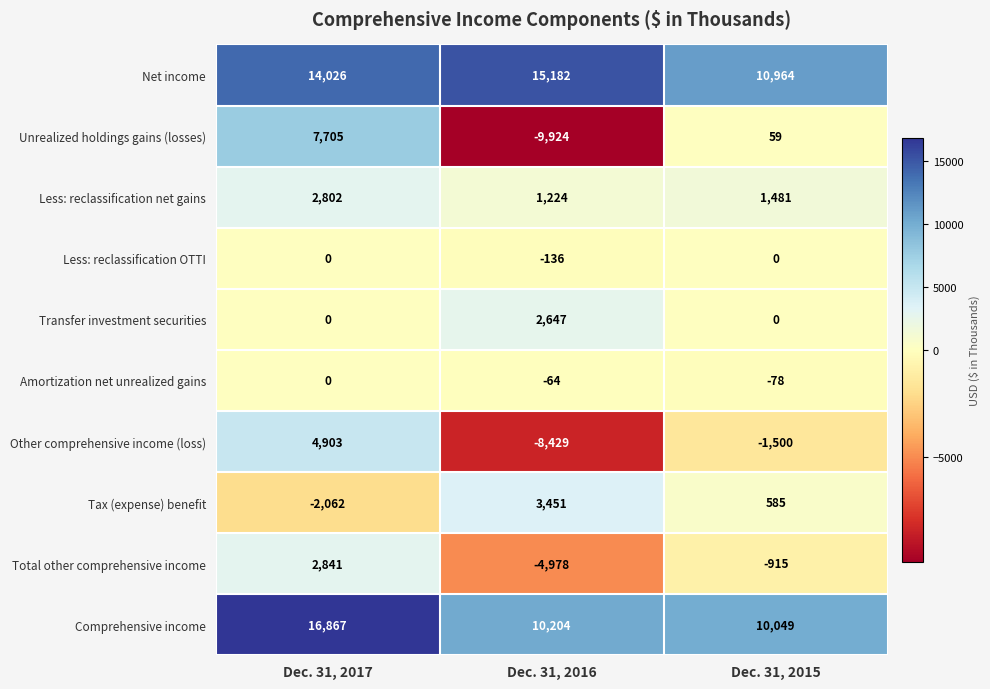

Reading left to right, list all the values displayed in this chart.

Net income: 14026	15182	10964
Unrealized holdings gains (losses): 7705	-9924	59
Less: reclassification net gains: 2802	1224	1481
Less: reclassification OTTI: 0	-136	0
Transfer investment securities: 0	2647	0
Amortization net unrealized gains: 0	-64	-78
Other comprehensive income (loss): 4903	-8429	-1500
Tax (expense) benefit: -2062	3451	585
Total other comprehensive income: 2841	-4978	-915
Comprehensive income: 16867	10204	10049